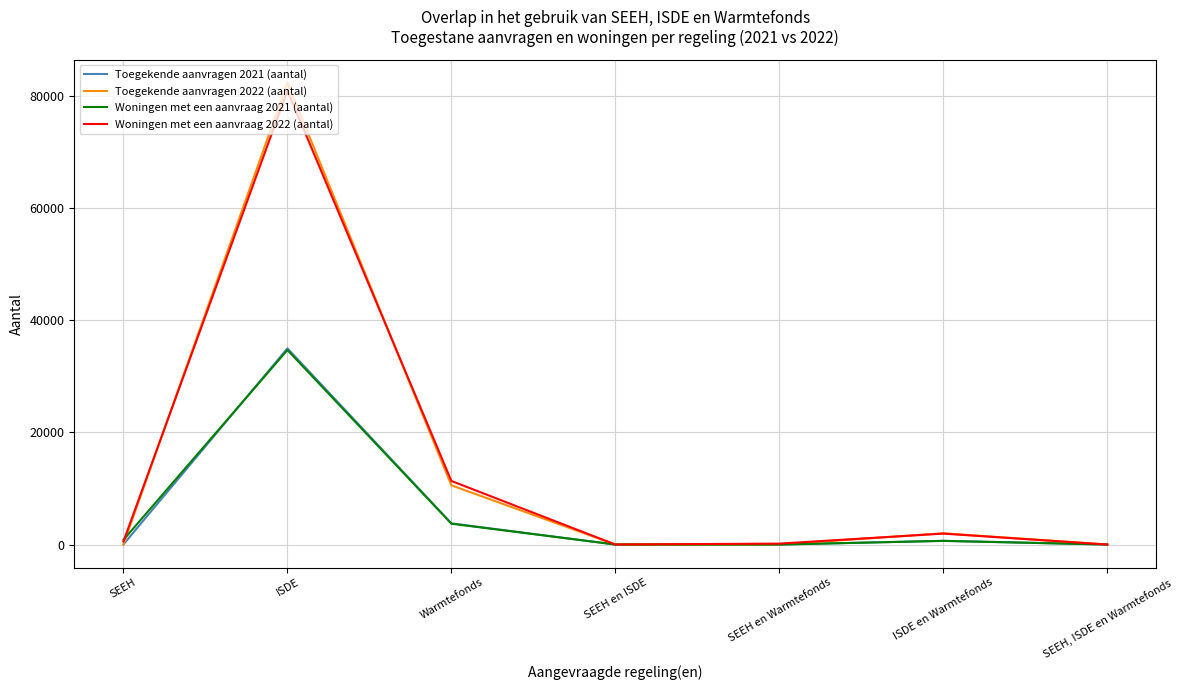

True or false: Woningen met een aanvraag 2021 (aantal) has a value of 645 at ISDE en Warmtefonds.

True